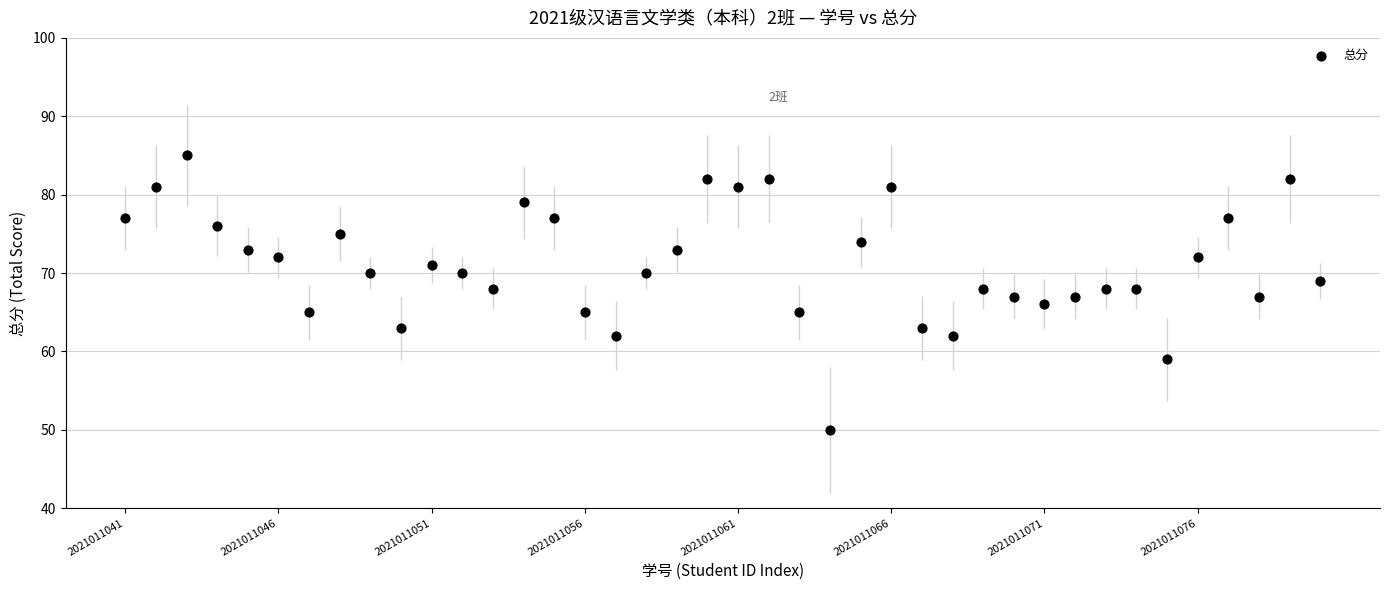

What is the range of Y values (max minus min)?

35